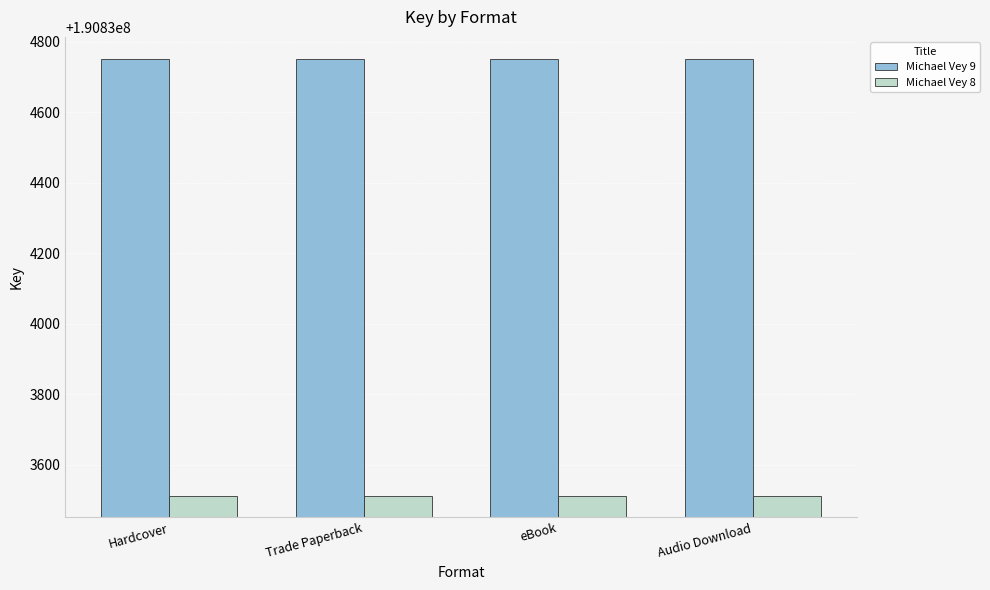

What position from the right is Hardcover?

4